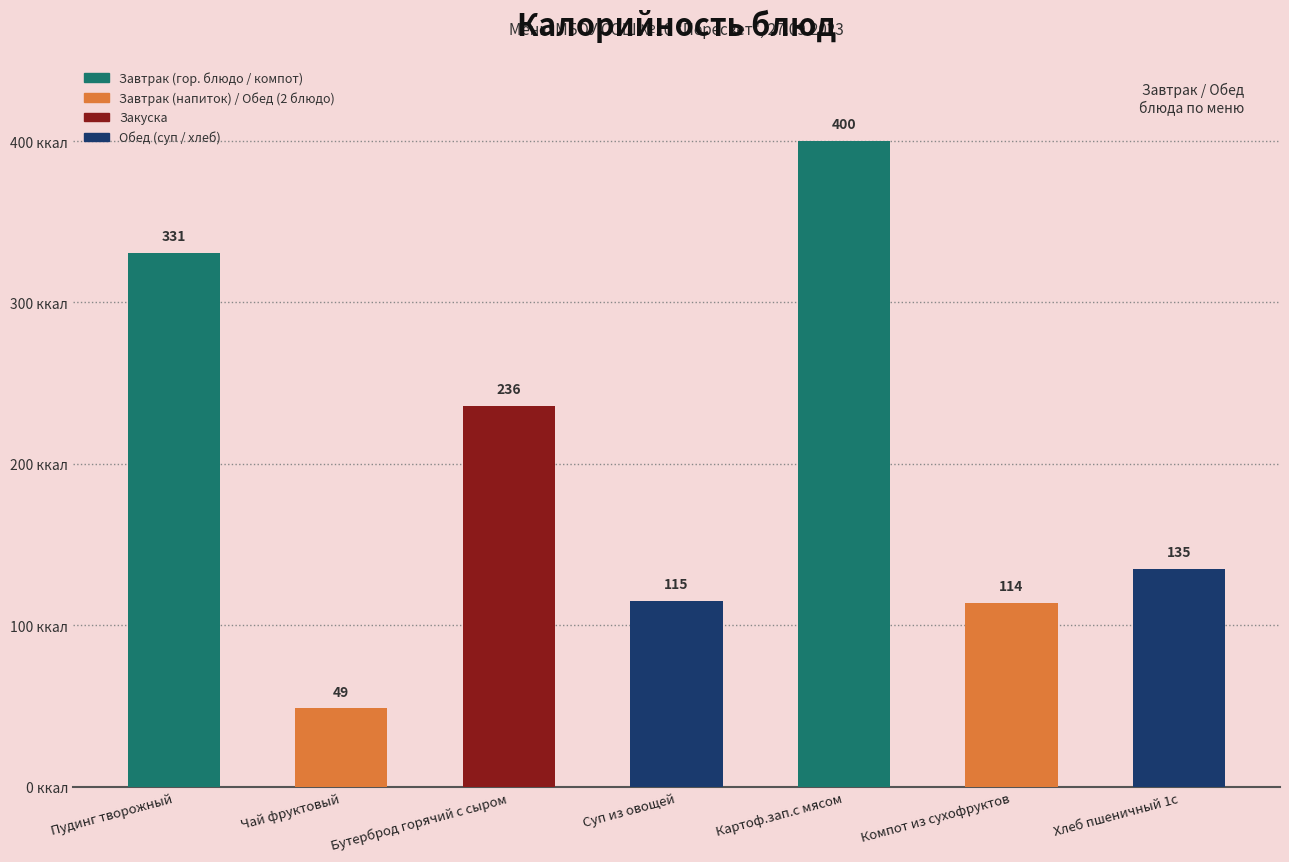

What is the maximum value shown in the chart?

400.0